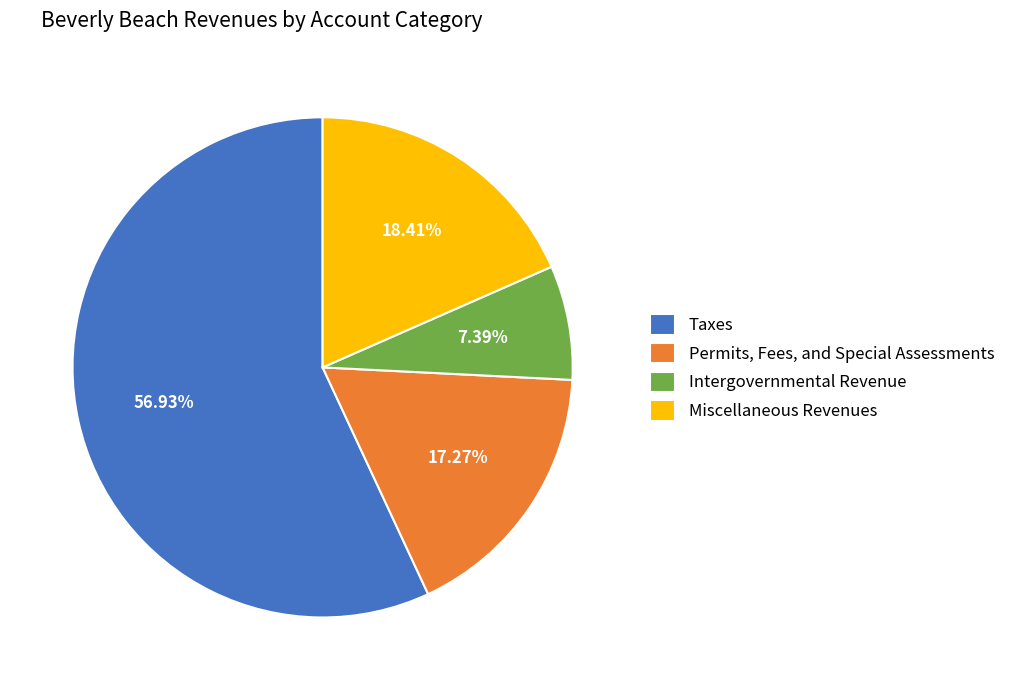

How many segments does this pie chart have?

4